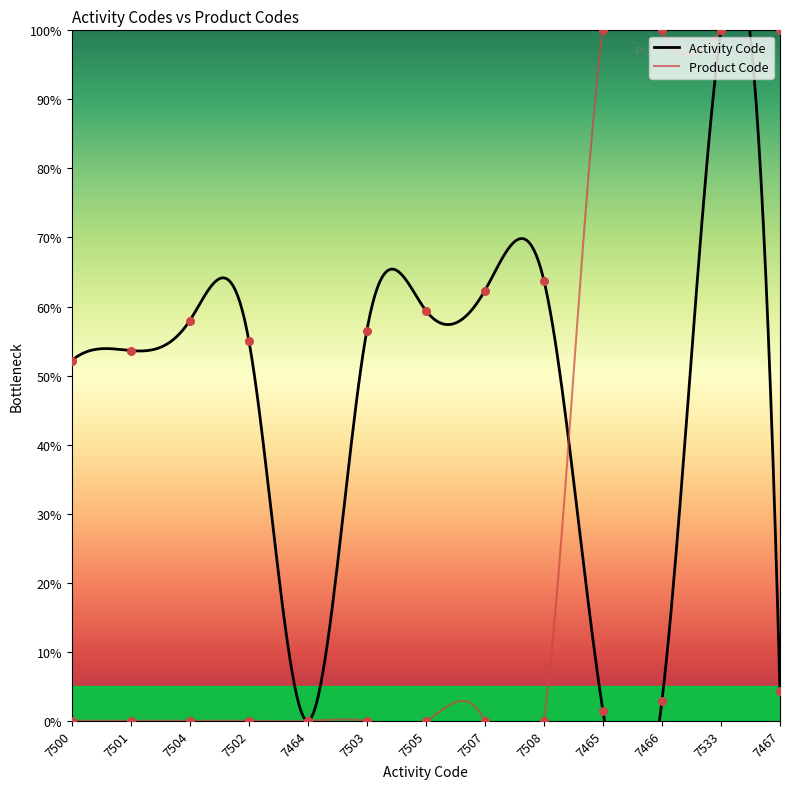

At which category is the sum across all series the highest?

7533